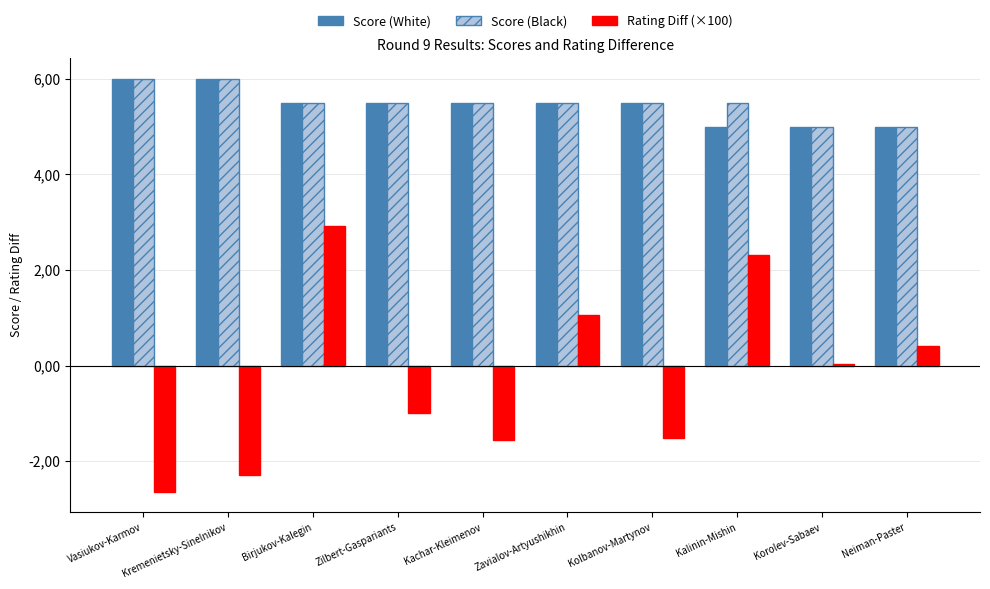

What are all the series names shown in the legend?

Score (White), Score (Black), Rating Diff (×100)